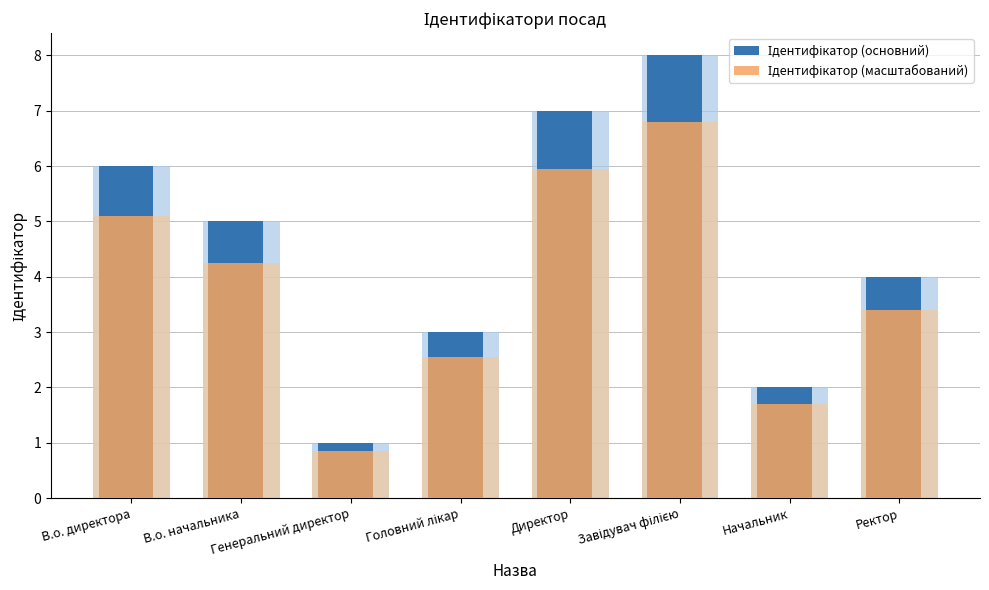

Reading left to right, what are all the values shown in this chart?

Ідентифікатор (основний): 6.0	5.0	1.0	3.0	7.0	8.0	2.0	4.0
Ідентифікатор (масштабований): 5.1	4.2	0.8	2.5	6.0	6.8	1.7	3.4